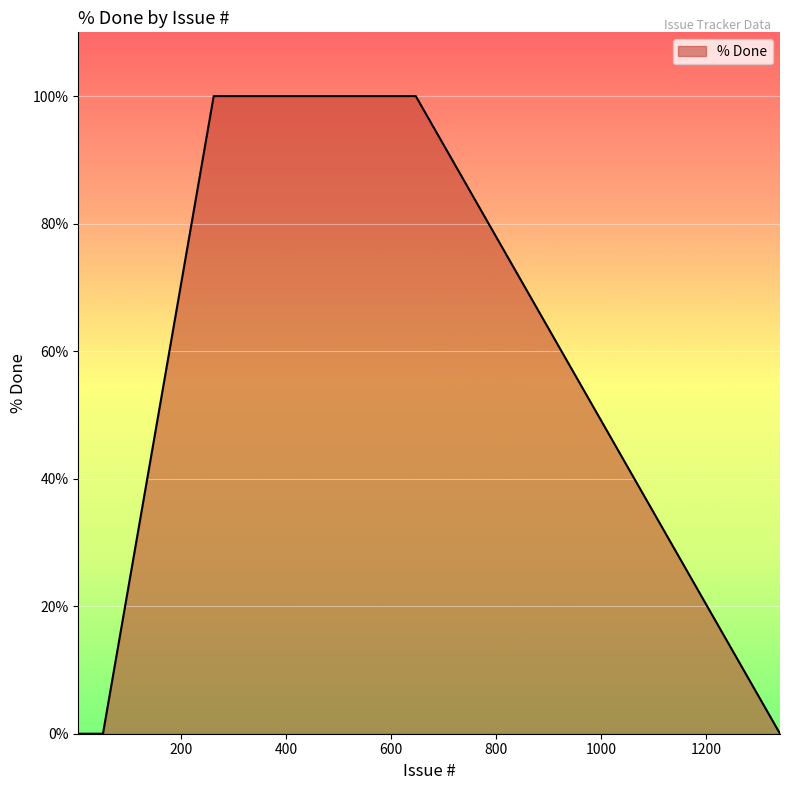

What is the maximum value shown in the chart?

100